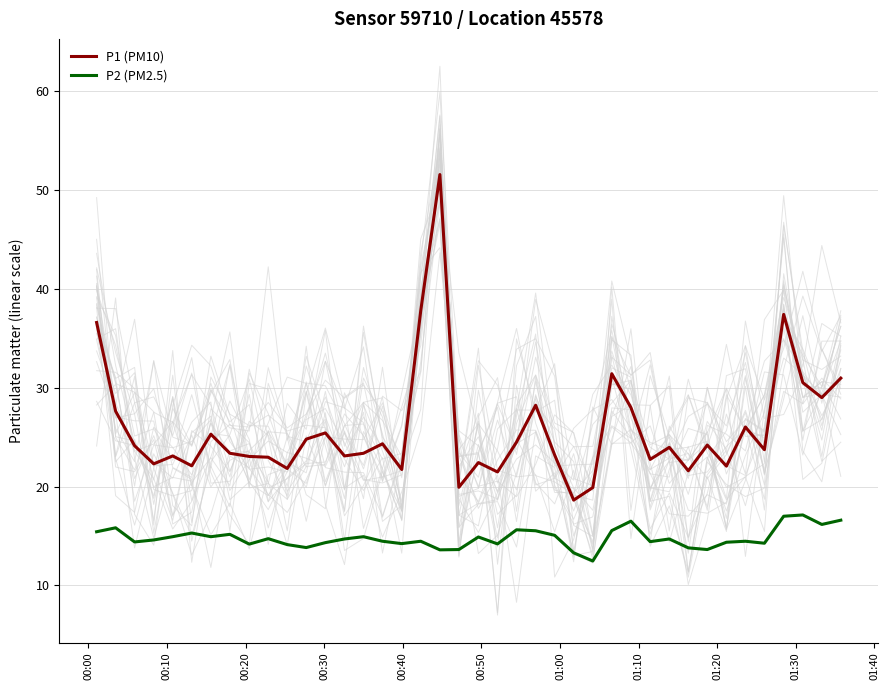

True or false: P2 (PM2.5) and P1 (PM10) intersect in this chart.

False